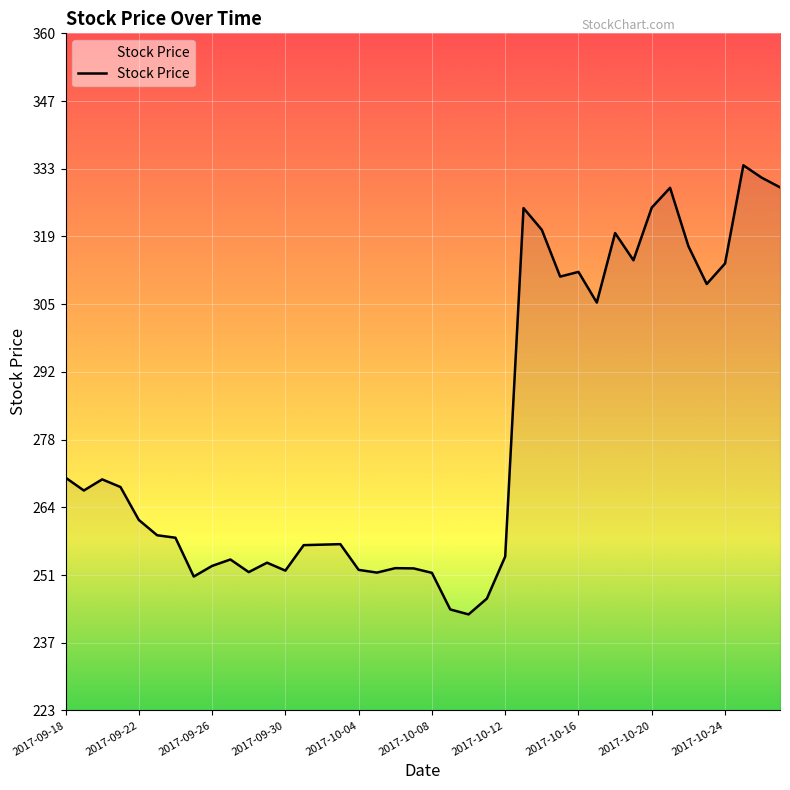

What is the greatest value displayed?

333.5